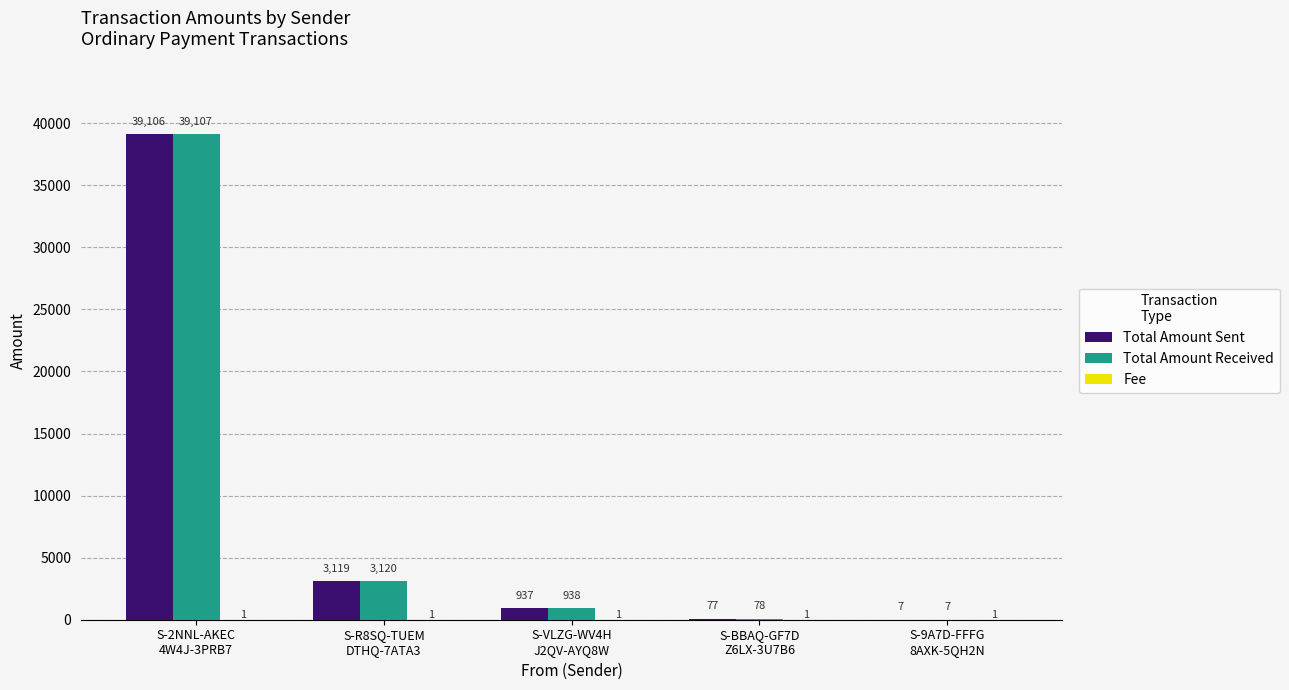

What is the maximum value shown in the chart?

39107